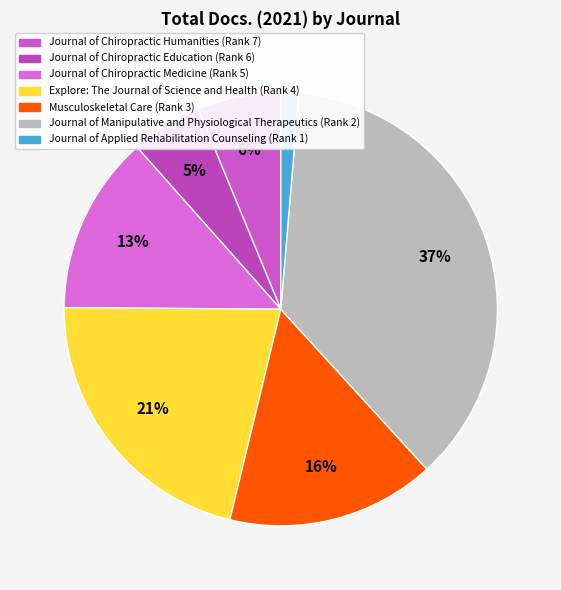

What is the change in value from Journal of Chiropractic Humanities to Explore: The Journal of Science and Health?

+34